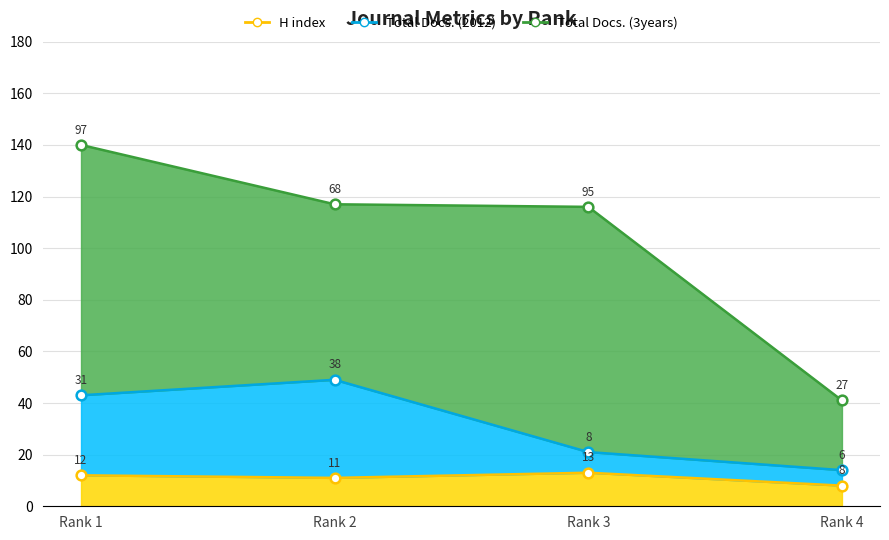

True or false: Total Docs. (2012) has a value of 21 at Rank 3.

True